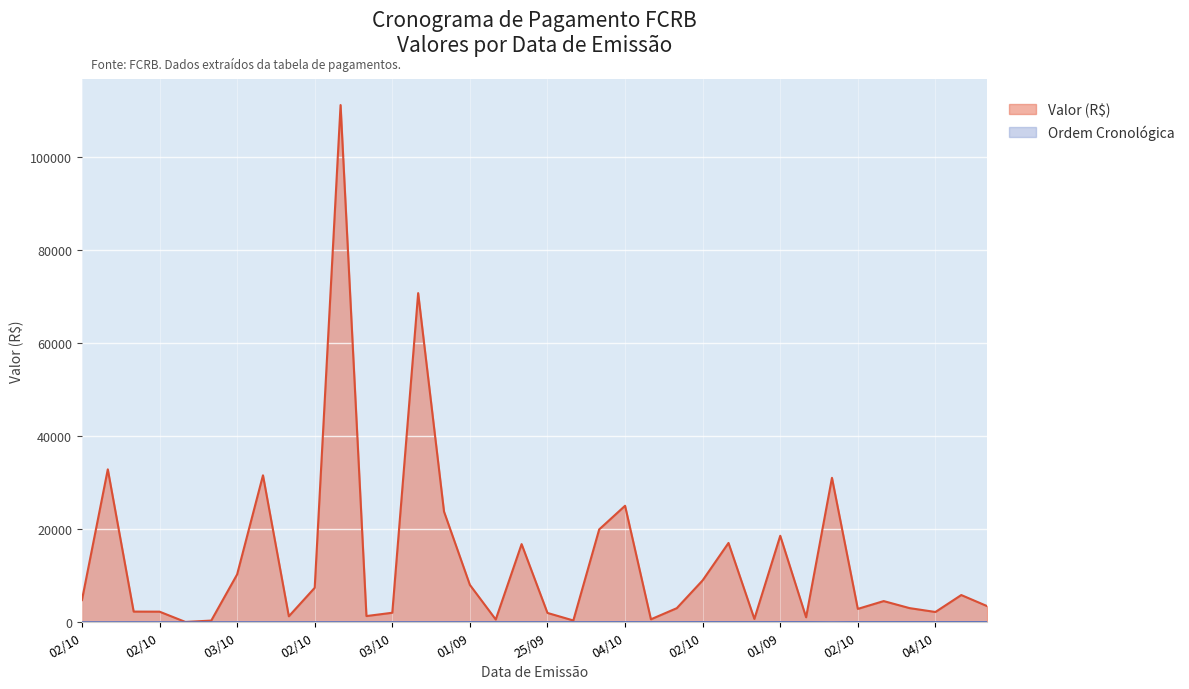

How many interior local valleys does the Valor (R$) series have?

10